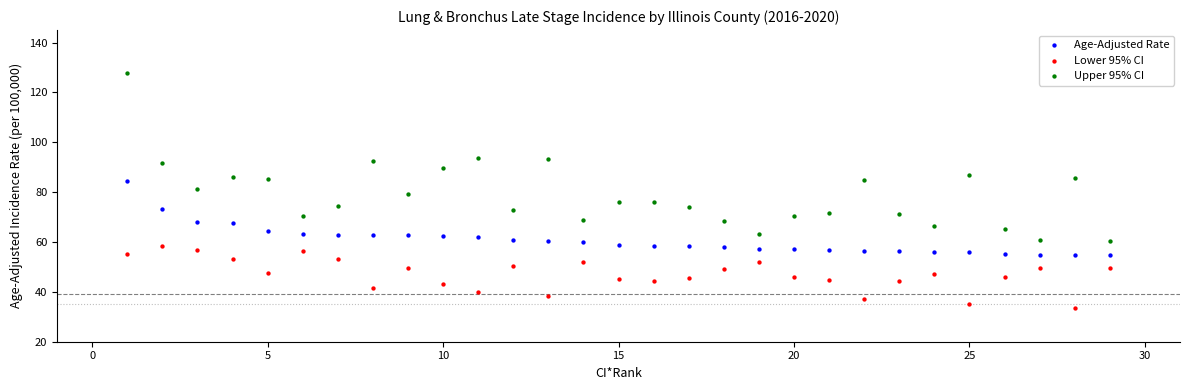

Which series reaches the maximum Y coordinate?

Upper 95% CI